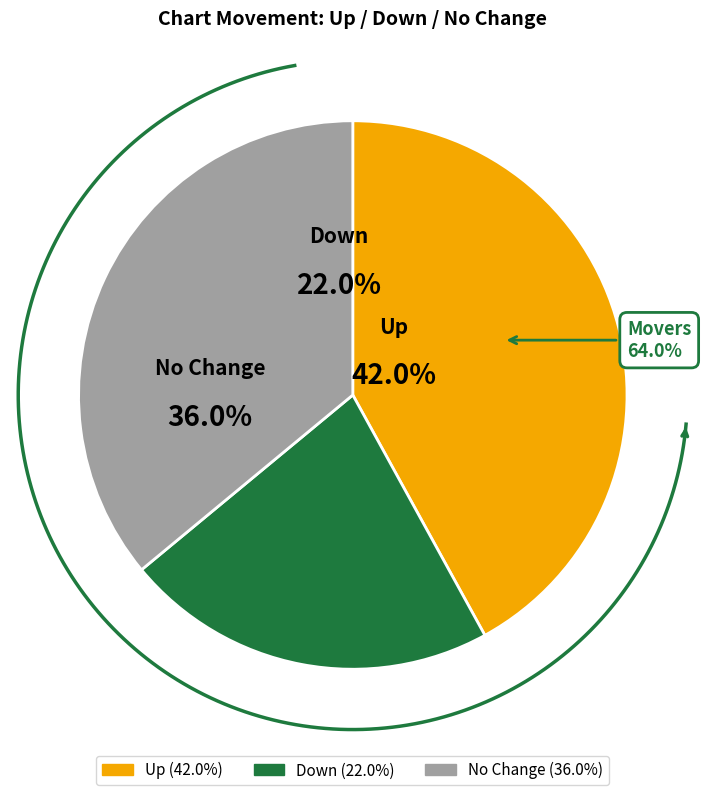

Does up account for over 50% of the chart?

No